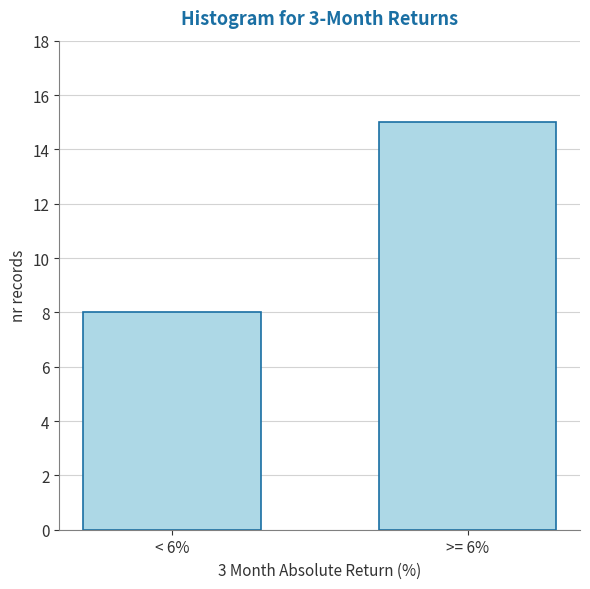

Reading left to right, what are all the values shown in this chart?

8	15